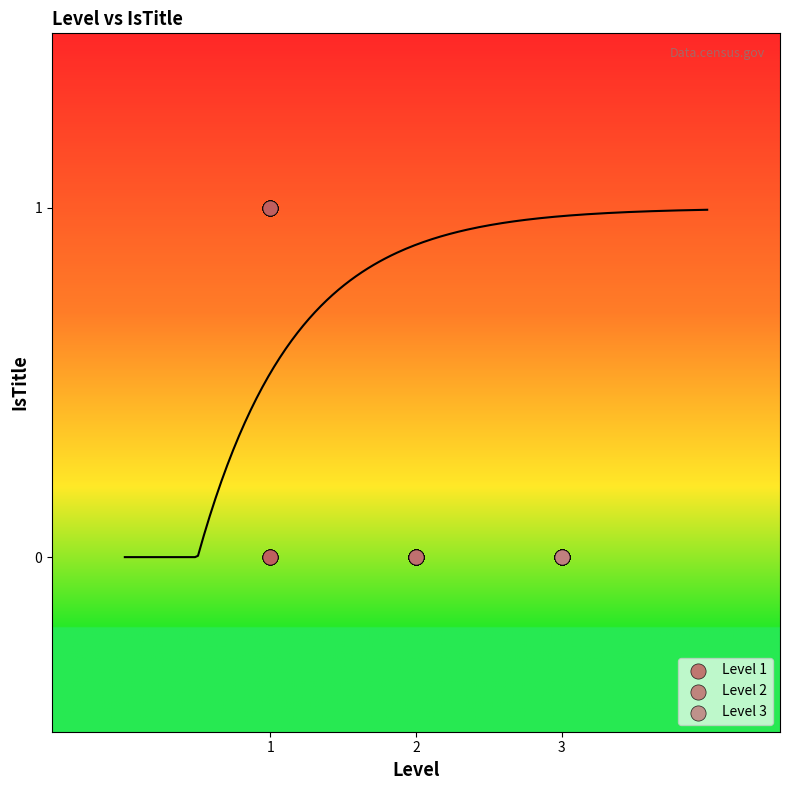

Which series reaches the maximum Y coordinate?

Level 1